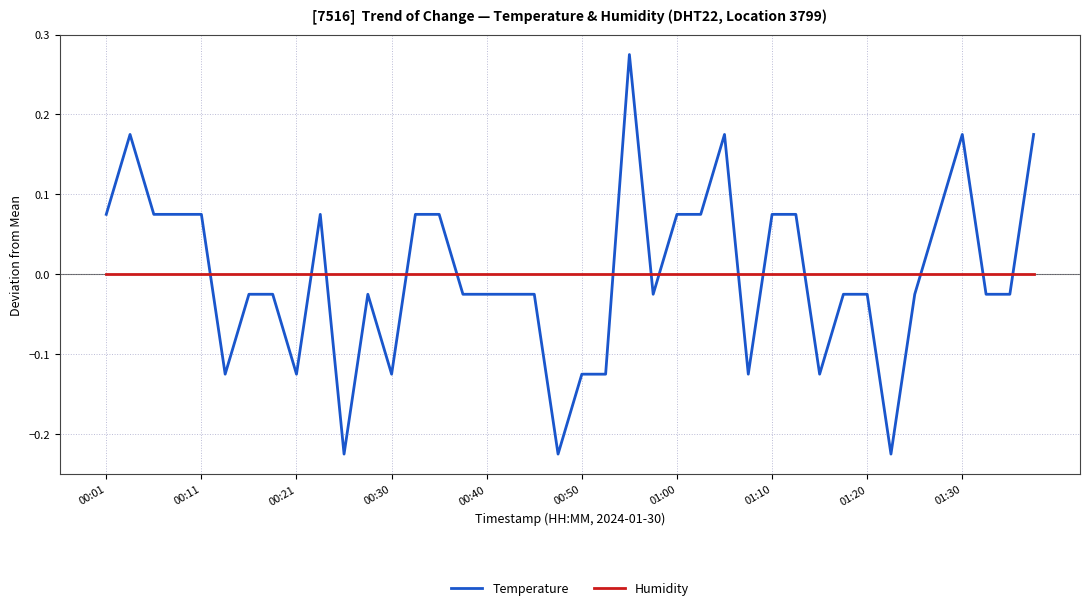

What are all the series names shown in the legend?

Temperature, Humidity